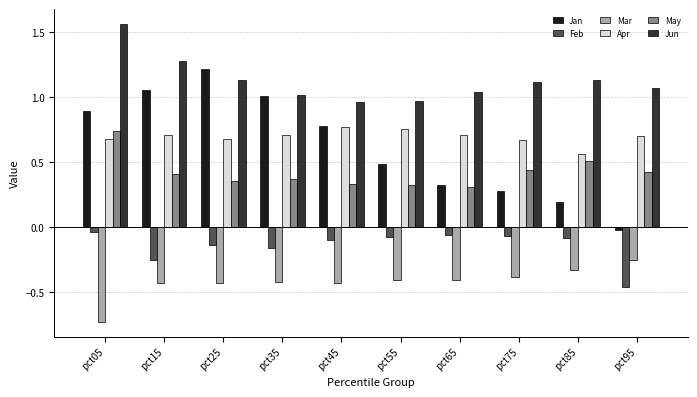

The value of Jan at pct45 is 0.2. True or false?

False